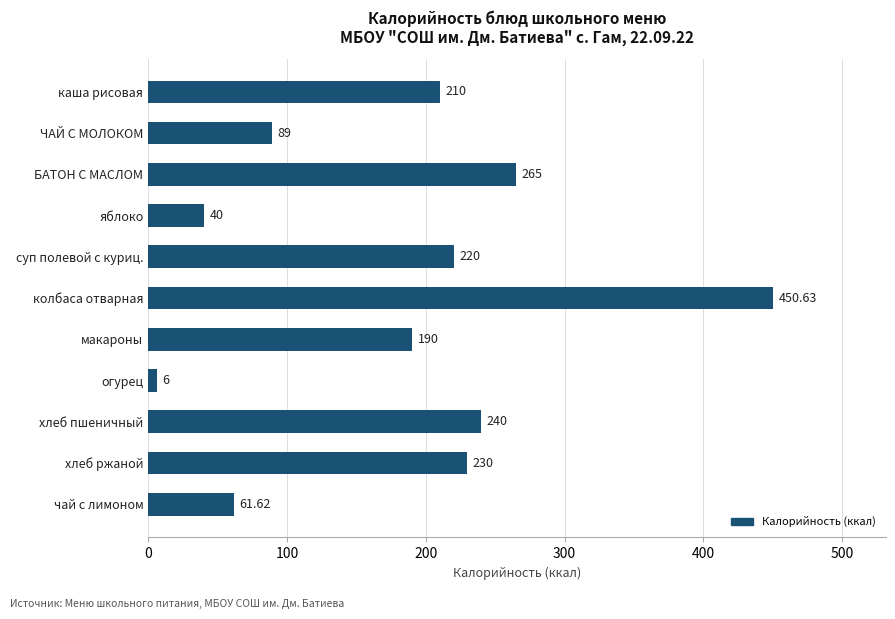

What is the difference between the values at каша рисовая and суп полевой с куриц.?

10.0